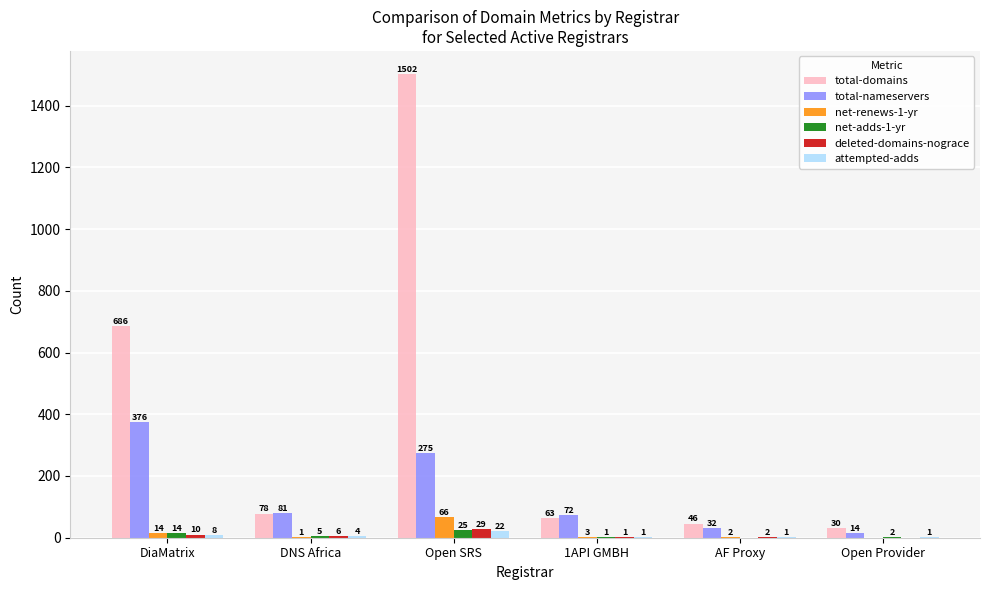

At which category is the sum across all series the highest?

Open SRS